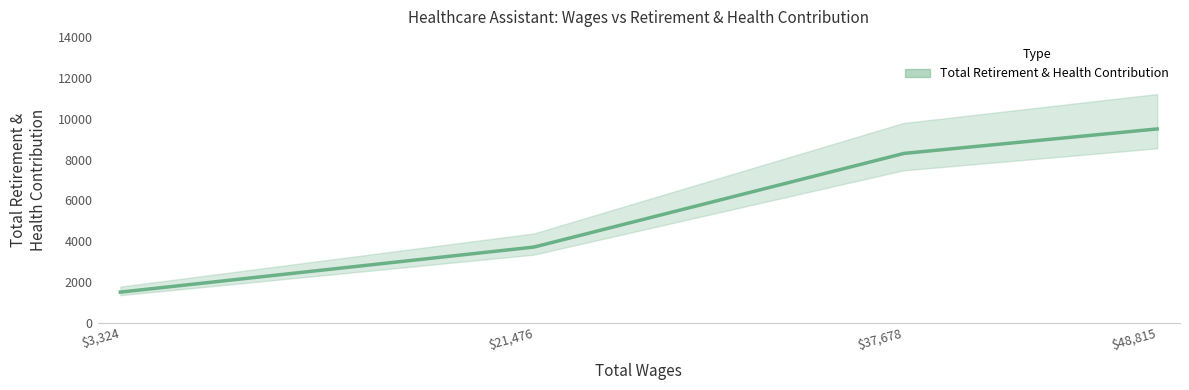

How many data points are less than 8306?

2